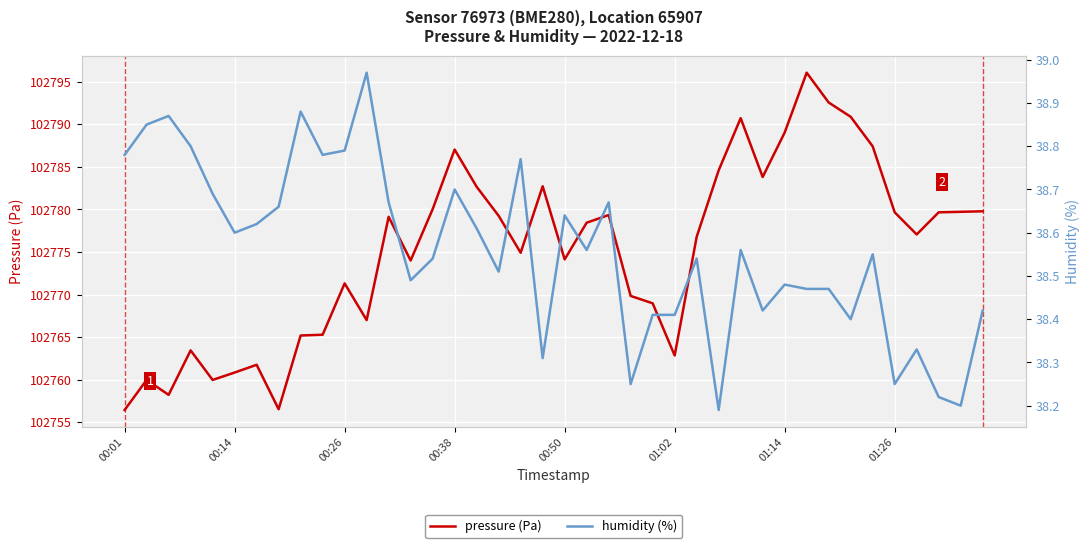

Is it true that humidity equals 24.3 at 26?

False